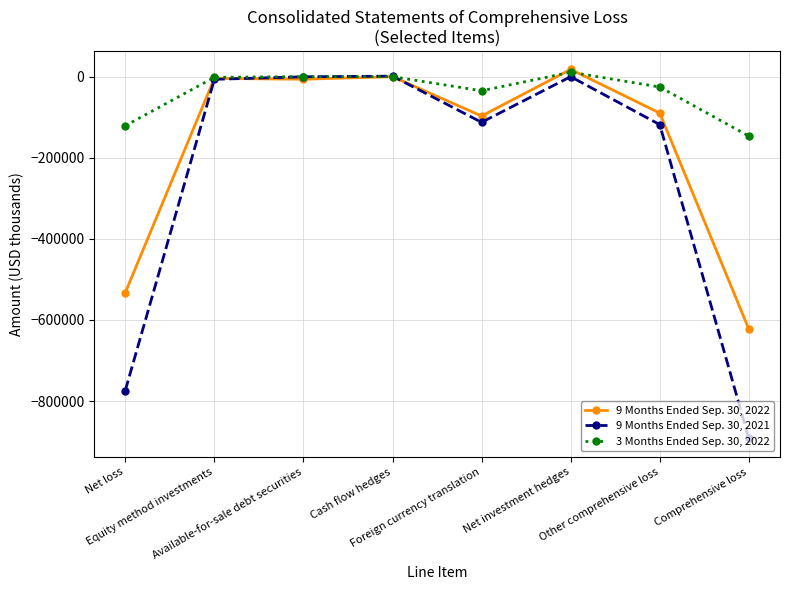

What is the value of the 3 Months Ended Sep. 30, 2022 point at the 7th from the left?

-25524